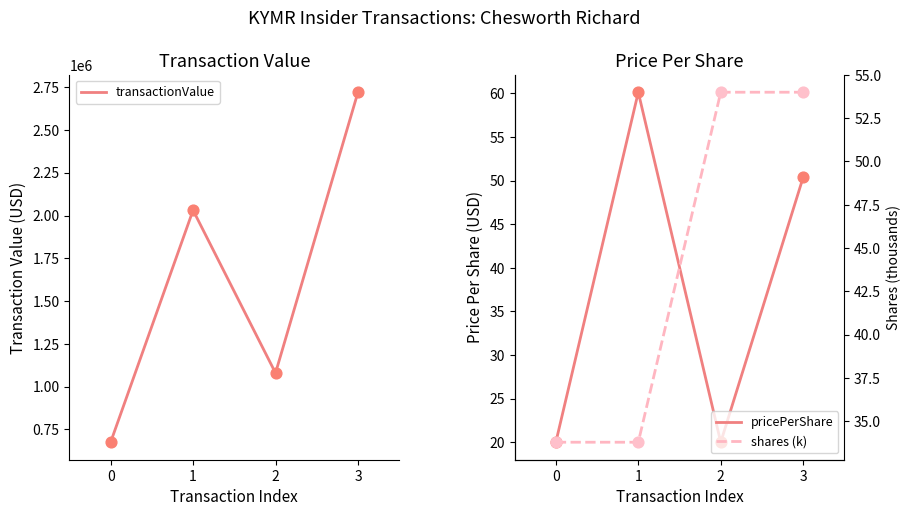

What is the total value across all series at 3?

2720286.4